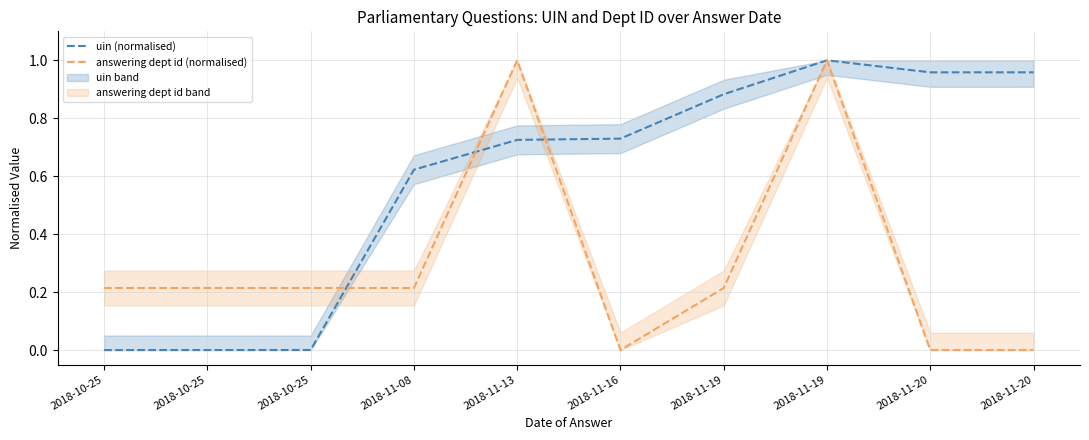

The answering dept id (normalised) series shows 0.0 at 2018-11-20. True or false?

True